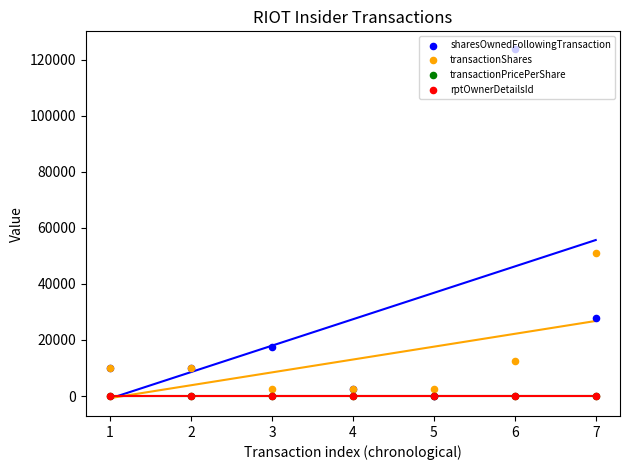

Is the value of sharesOwnedFollowingTransaction at 2 greater than the value of rptOwnerDetailsId at 6?

Yes